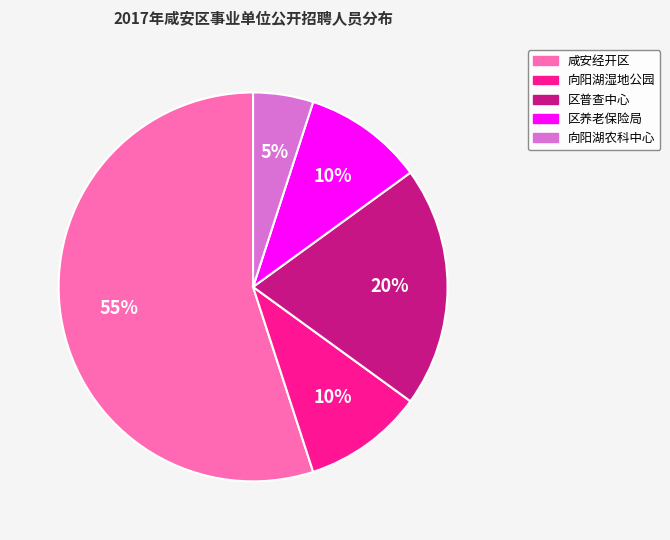

Is there any slice that represents more than half of the pie?

Yes